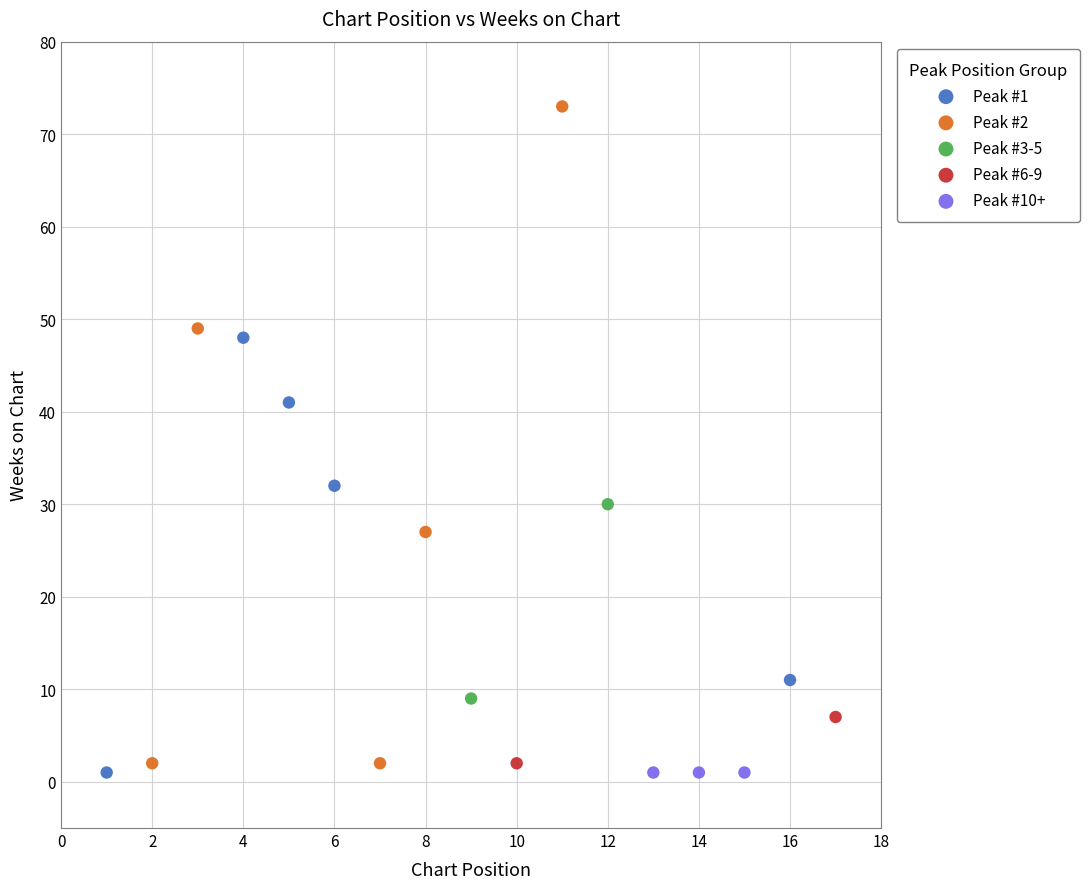

What are all the series names shown in the legend?

Peak #1, Peak #2, Peak #3-5, Peak #6-9, Peak #10+